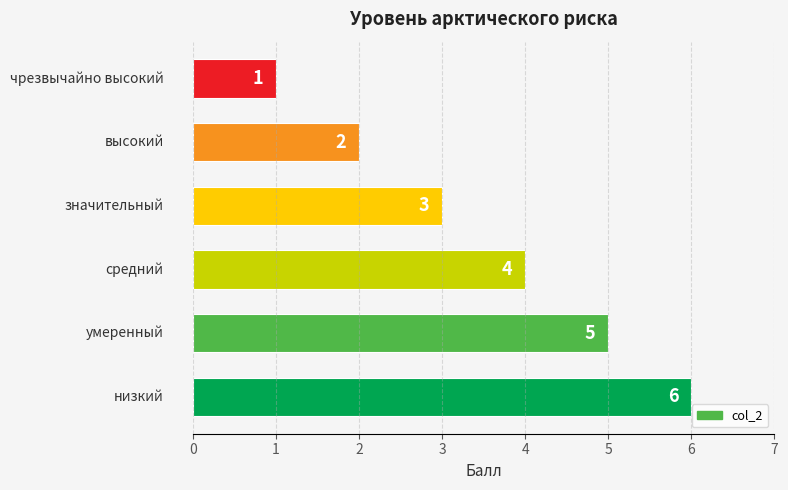

What is the greatest value displayed?

6